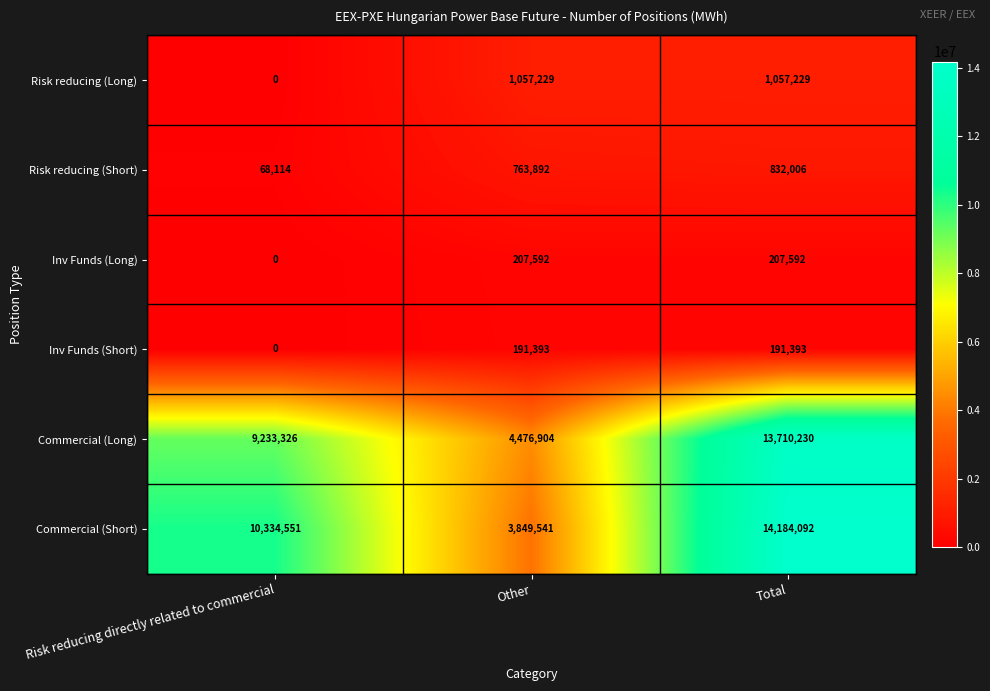

Reading left to right, extract all data points from this chart.

Risk reducing (Long): 0	1057229	1057229
Risk reducing (Short): 68114	763892	832006
Inv Funds (Long): 0	207592	207592
Inv Funds (Short): 0	191393	191393
Commercial (Long): 9233326	4476904	13710230
Commercial (Short): 10334551	3849541	14184092